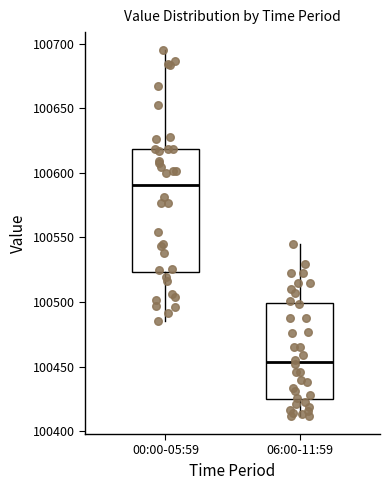

Reading left to right, transcribe this box plot: for each box, give where its median line is, the range the box spans, and where its two whiskers end, as read against the y-axis. The values are not printed on the chart, so give them approximately, as read against the axis.

00:00-05:59: median 100590, box 100525 to 100620, whiskers 100485 to 100695
06:00-11:59: median 100455, box 100425 to 100500, whiskers 100410 to 100545